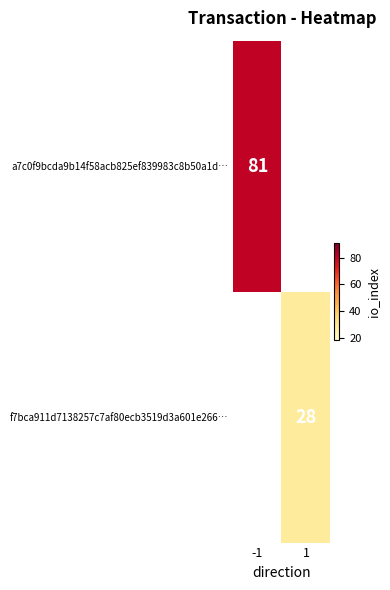

Is it true that f7bca911d7138257c7af80ecb3519d3a601e266… equals 18 at 1?

False